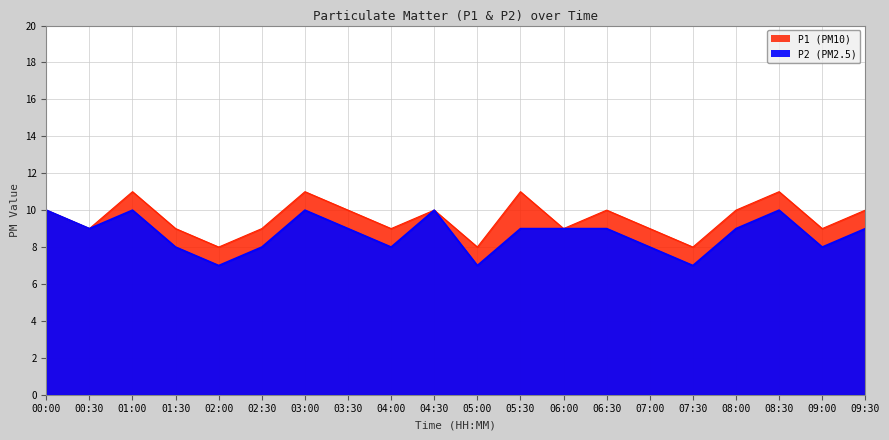

True or false: P2 has a value of 2 at 05:30.

False